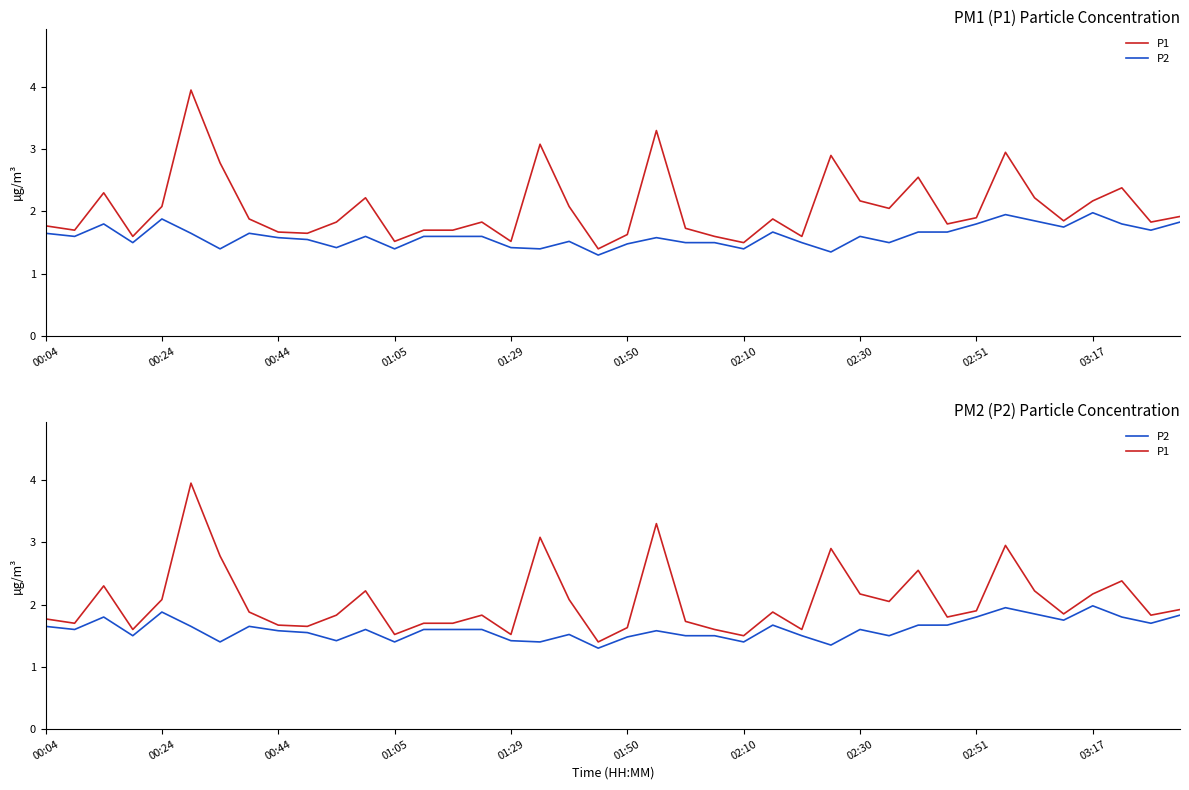

Where is P2 nearest to the value 1?

19